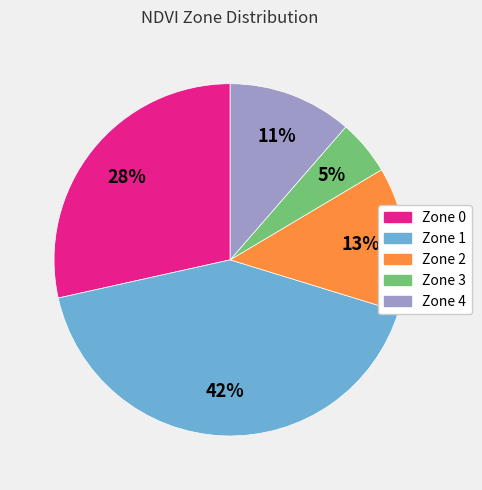

Does Zone 4 represent more than half of the total?

No